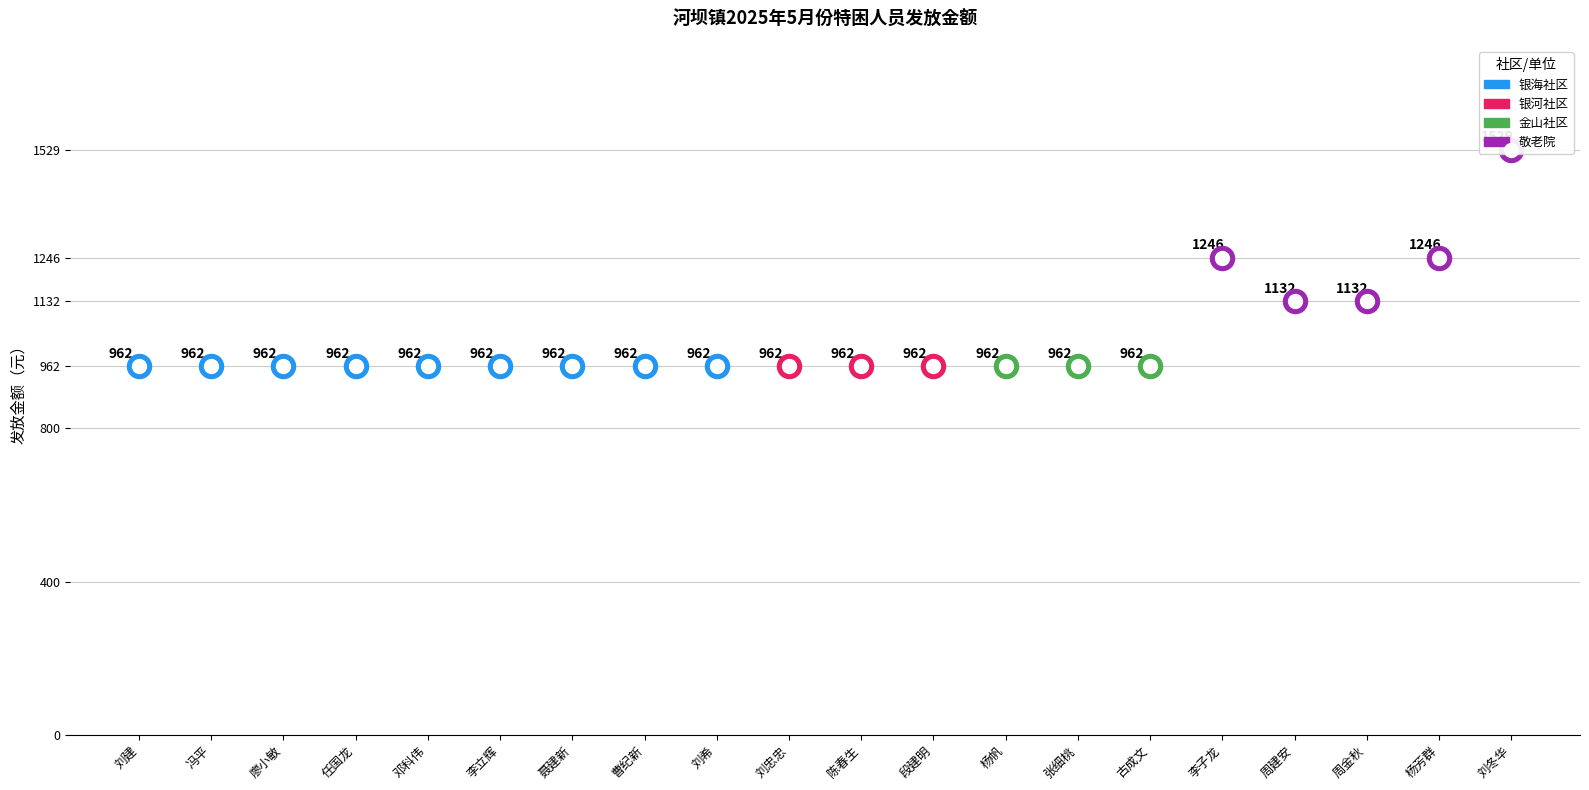

Between 古成文 and 刘冬华, which is larger?

刘冬华